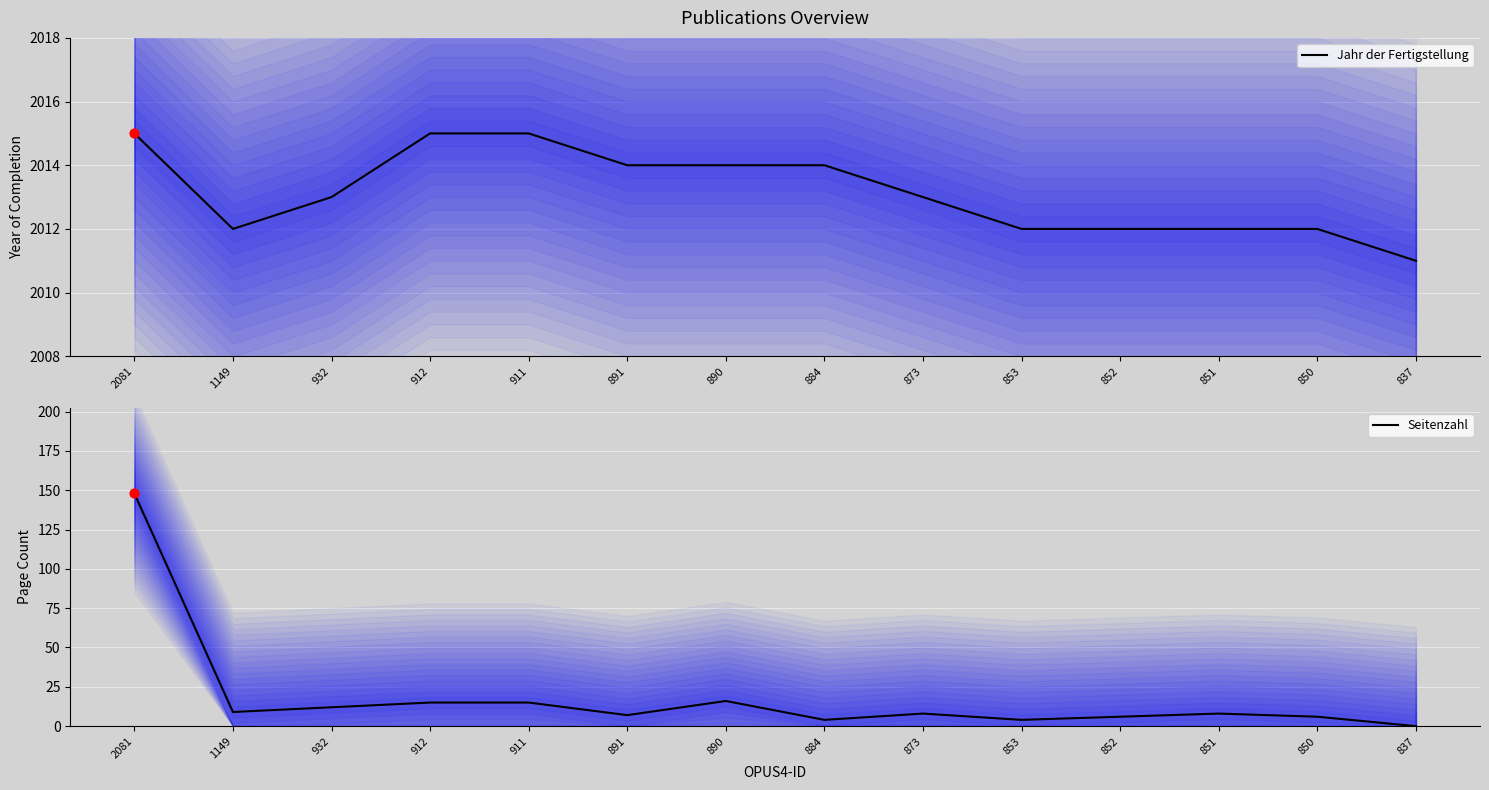

At how many categories does at least one series exceed 949?

14